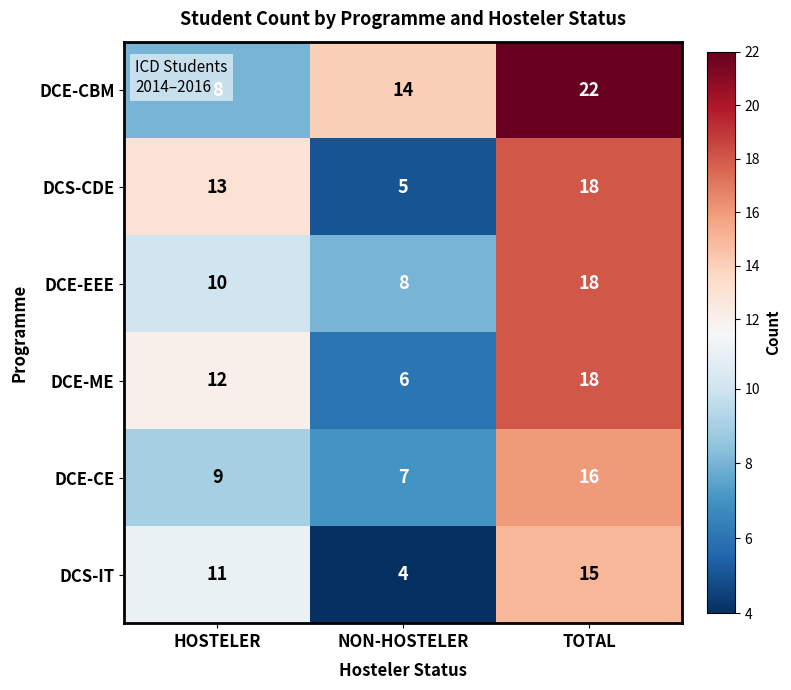

At HOSTELER, list the series in order from smallest to largest.

DCE-CBM, DCE-CE, DCE-EEE, DCS-IT, DCE-ME, DCS-CDE